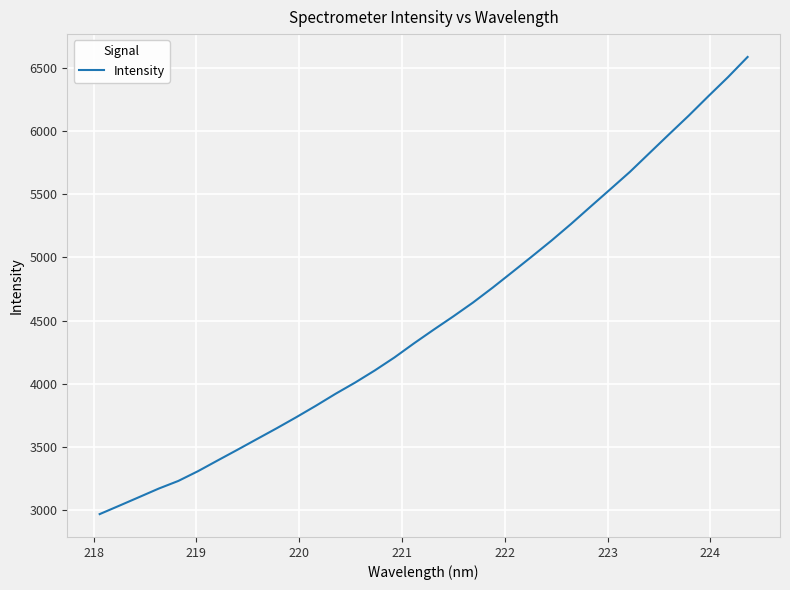

What is the minimum value shown in the chart?

2966.1